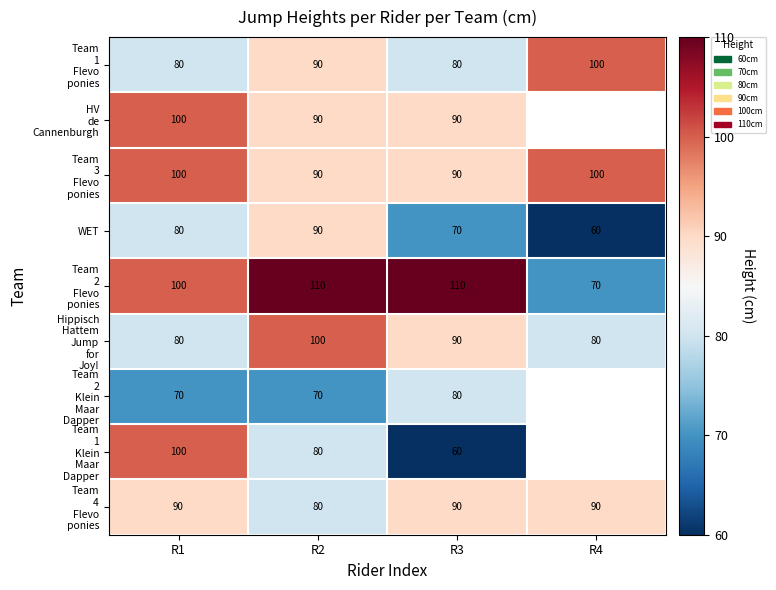

List the labels in order of WET value, largest first.

R2, R1, R3, R4